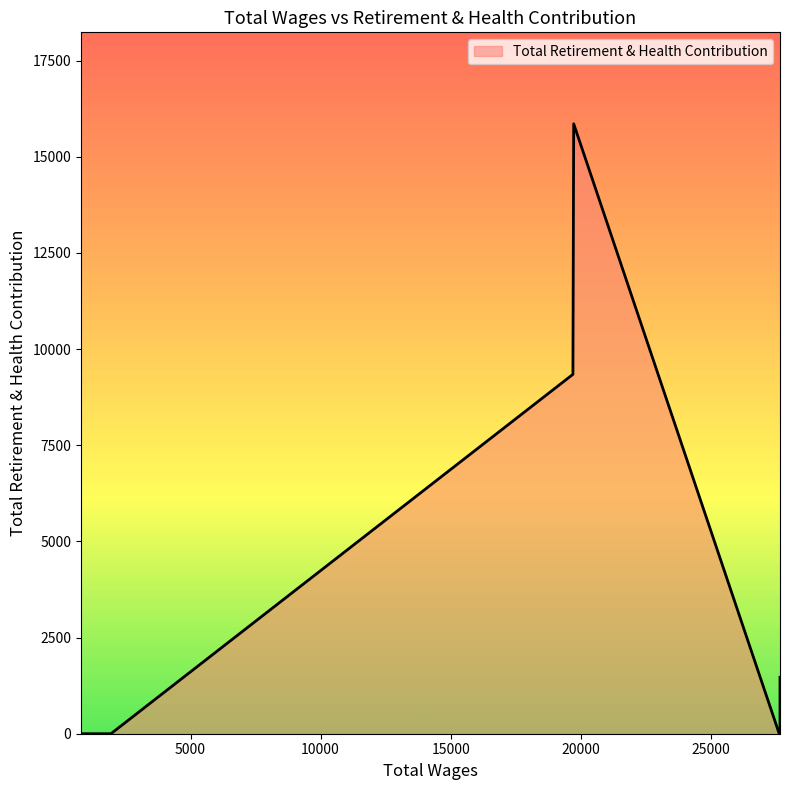

What is the maximum value shown in the chart?

15858